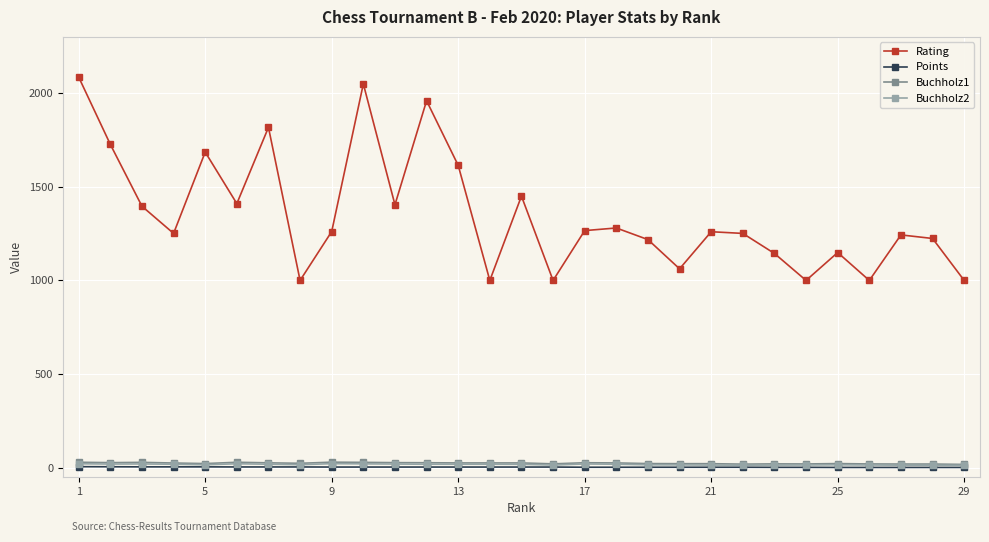

Which series has the widest spread of values?

Rating